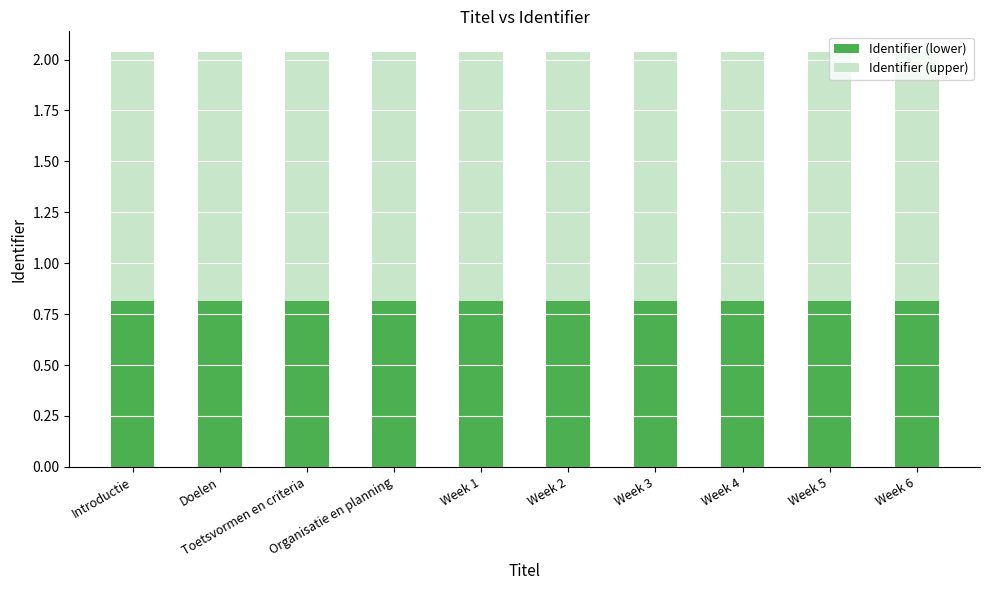

Count the Identifier (lower) values in the range 0 to 1.

10